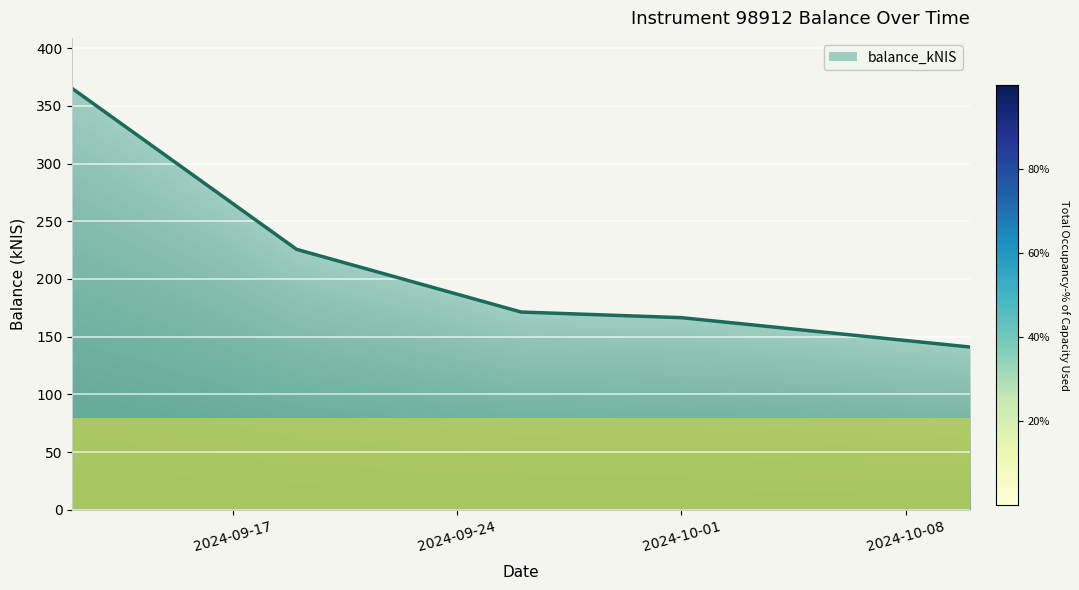

True or false: the data has more than 0 interior local peaks.

False